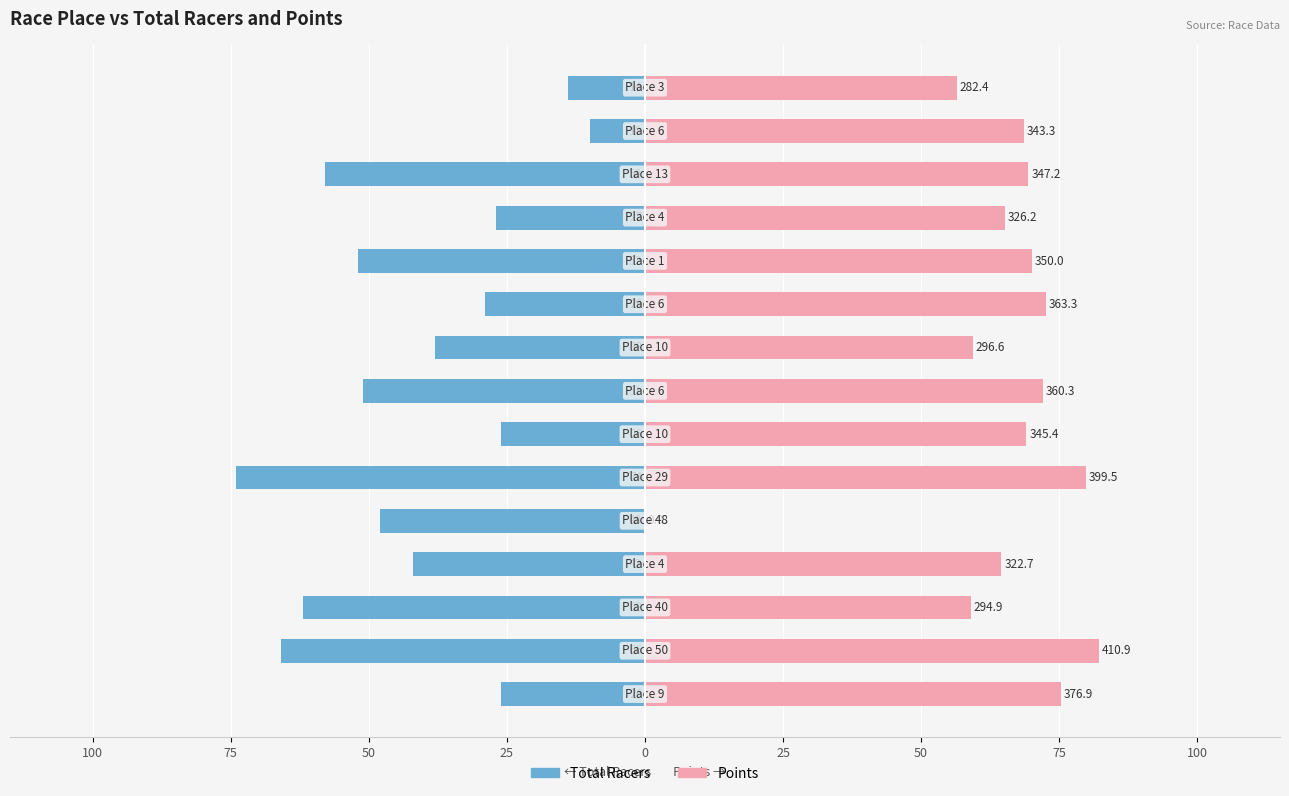

What are all the series names shown in the legend?

Total Racers, Points